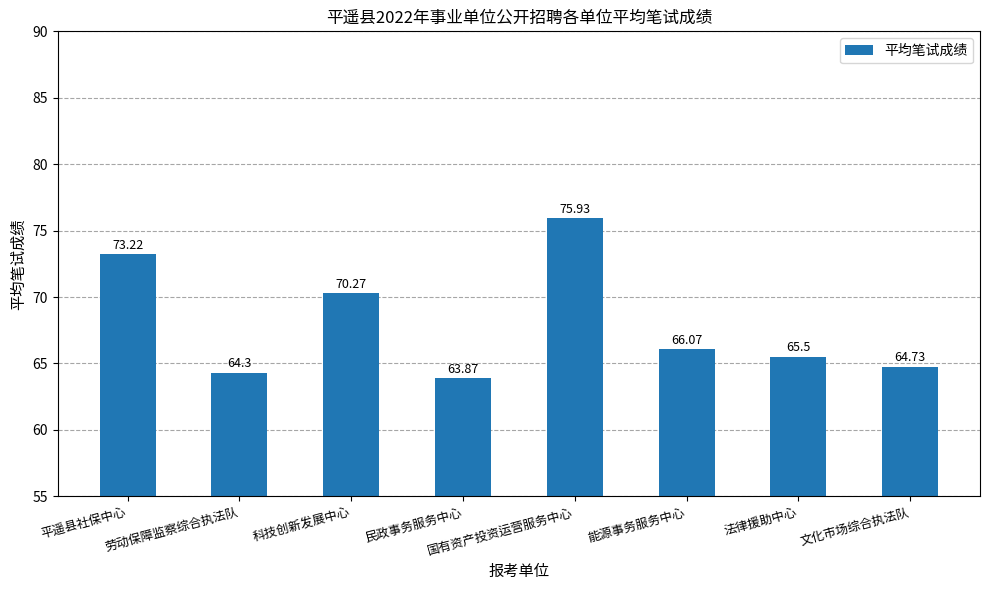

How many values are below 66?

4